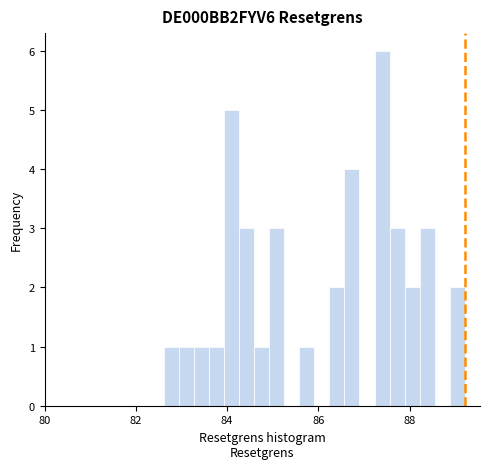

Read against the x-axis, roughly where is the centre of the tallest bar?

87.4